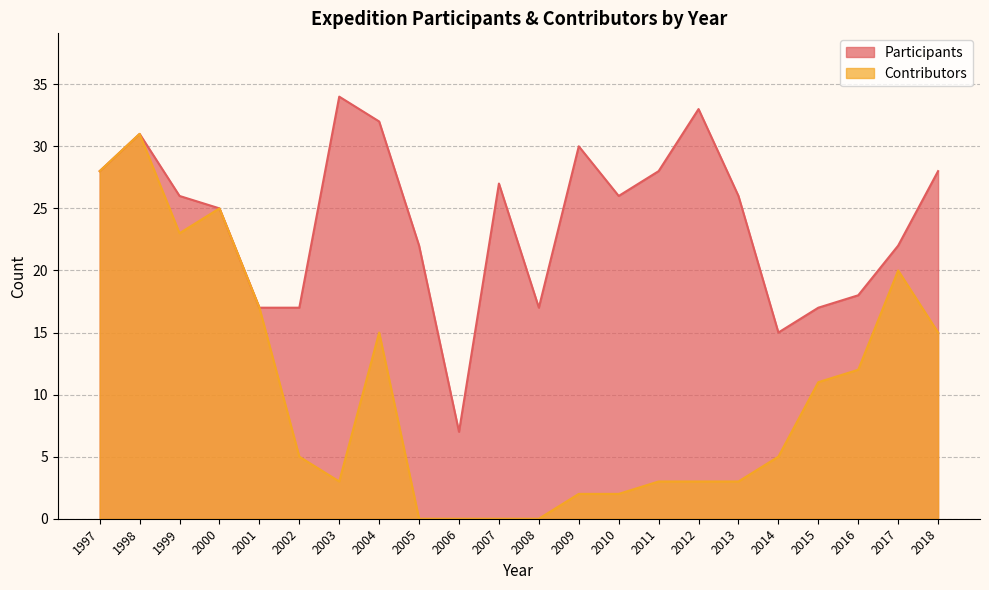

The Contributors series shows 31 at 1998. True or false?

True